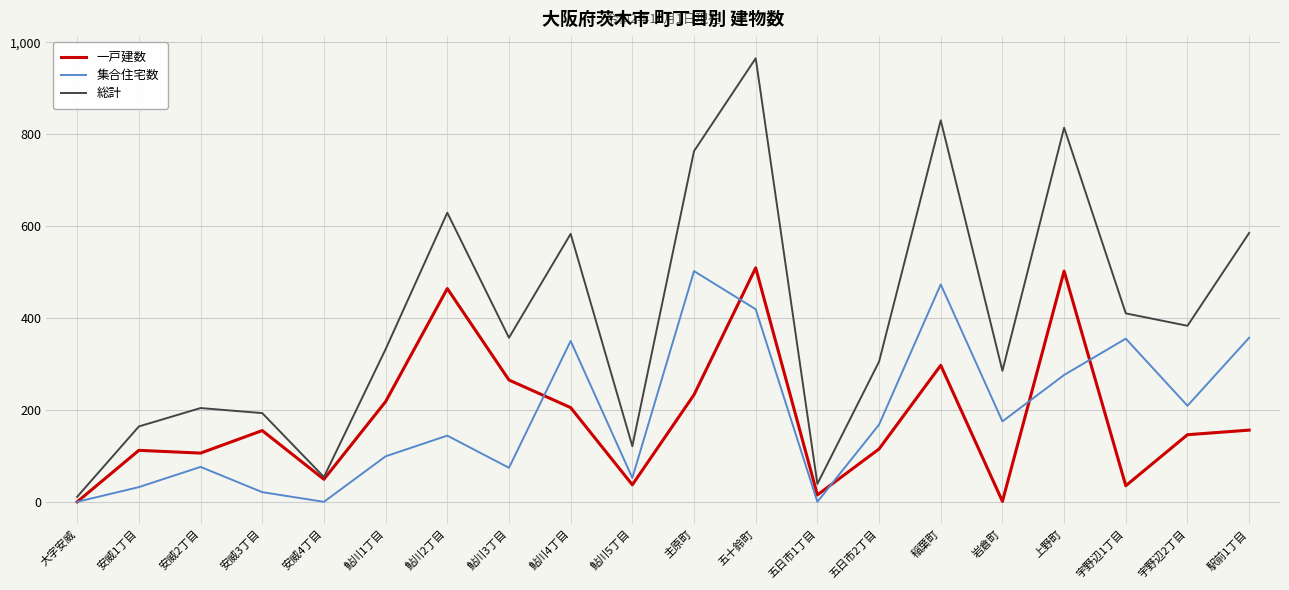

Is the value of 総計 at 鮎川4丁目 greater than the value of 一戸建数 at 鮎川1丁目?

Yes